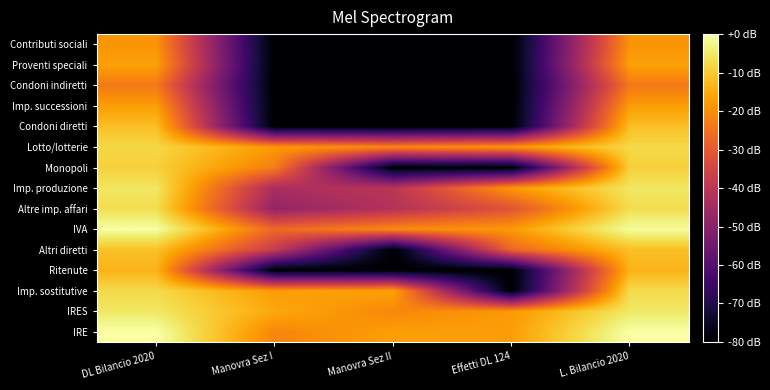

Reading left to right, transcribe all the data shown in this chart.

IRE: DL Bilancio 2020=-0.0	Manovra Sez I=-21.3	Manovra Sez II=-17.1	Effetti DL 124=-17.2	L. Bilancio 2020=-0.0
IRES: DL Bilancio 2020=-5.1	Manovra Sez I=-15.4	Manovra Sez II=-21.0	Effetti DL 124=-18.0	L. Bilancio 2020=-5.0
Imp. sostitutive: DL Bilancio 2020=-7.4	Manovra Sez I=-17.5	Manovra Sez II=-16.5	Effetti DL 124=-80.0	L. Bilancio 2020=-7.2
Ritenute: DL Bilancio 2020=-13.6	Manovra Sez I=-80.0	Manovra Sez II=-80.0	Effetti DL 124=-80.0	L. Bilancio 2020=-13.6
Altri diretti: DL Bilancio 2020=-11.5	Manovra Sez I=-37.9	Manovra Sez II=-80.0	Effetti DL 124=-26.9	L. Bilancio 2020=-11.8
IVA: DL Bilancio 2020=-0.4	Manovra Sez I=-26.7	Manovra Sez II=-20.4	Effetti DL 124=-17.8	L. Bilancio 2020=-0.8
Altre imp. affari: DL Bilancio 2020=-6.8	Manovra Sez I=-48.0	Manovra Sez II=-41.5	Effetti DL 124=-31.2	L. Bilancio 2020=-6.9
Imp. produzione: DL Bilancio 2020=-5.4	Manovra Sez I=-43.6	Manovra Sez II=-40.3	Effetti DL 124=-18.1	L. Bilancio 2020=-5.3
Monopoli: DL Bilancio 2020=-9.0	Manovra Sez I=-22.8	Manovra Sez II=-80.0	Effetti DL 124=-80.0	L. Bilancio 2020=-9.0
Lotto/lotterie: DL Bilancio 2020=-8.0	Manovra Sez I=-17.8	Manovra Sez II=-20.9	Effetti DL 124=-18.1	L. Bilancio 2020=-7.7
Condoni diretti: DL Bilancio 2020=-11.6	Manovra Sez I=-80.0	Manovra Sez II=-80.0	Effetti DL 124=-80.0	L. Bilancio 2020=-11.6
Imp. successioni: DL Bilancio 2020=-17.2	Manovra Sez I=-80.0	Manovra Sez II=-80.0	Effetti DL 124=-80.0	L. Bilancio 2020=-17.2
Condoni indiretti: DL Bilancio 2020=-23.6	Manovra Sez I=-80.0	Manovra Sez II=-80.0	Effetti DL 124=-80.0	L. Bilancio 2020=-23.6
Proventi speciali: DL Bilancio 2020=-16.8	Manovra Sez I=-80.0	Manovra Sez II=-80.0	Effetti DL 124=-80.0	L. Bilancio 2020=-16.8
Contributi sociali: DL Bilancio 2020=-18.7	Manovra Sez I=-80.0	Manovra Sez II=-80.0	Effetti DL 124=-80.0	L. Bilancio 2020=-18.7